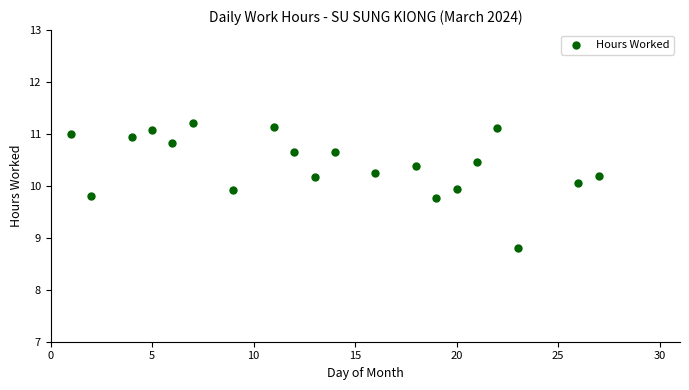

What is the range of X values (max minus min)?

26.0